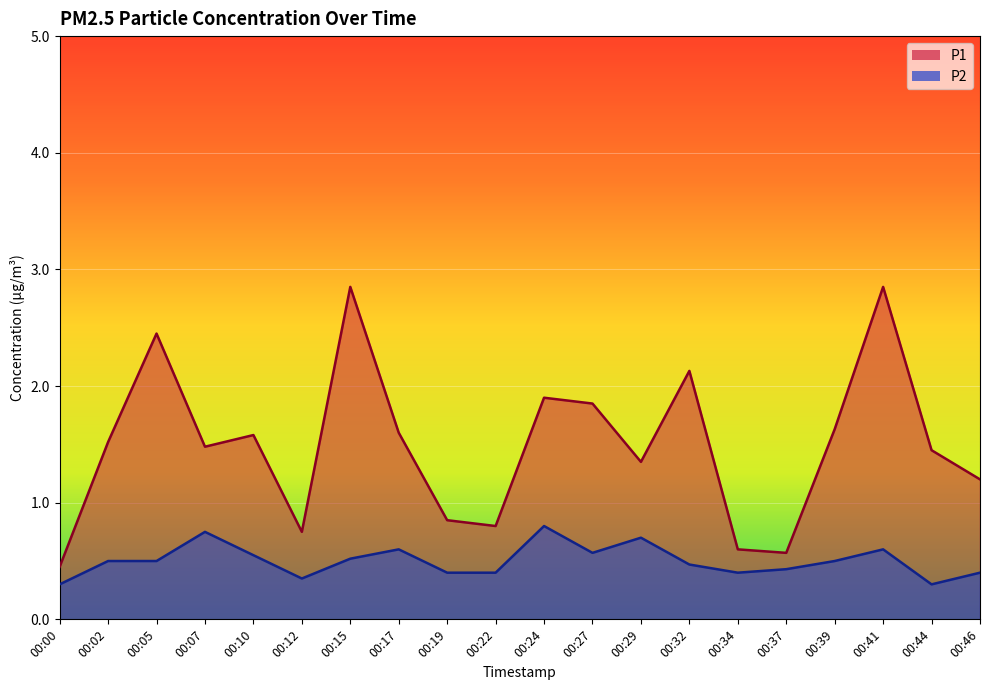

How many interior local peaks does the P1 series have?

6